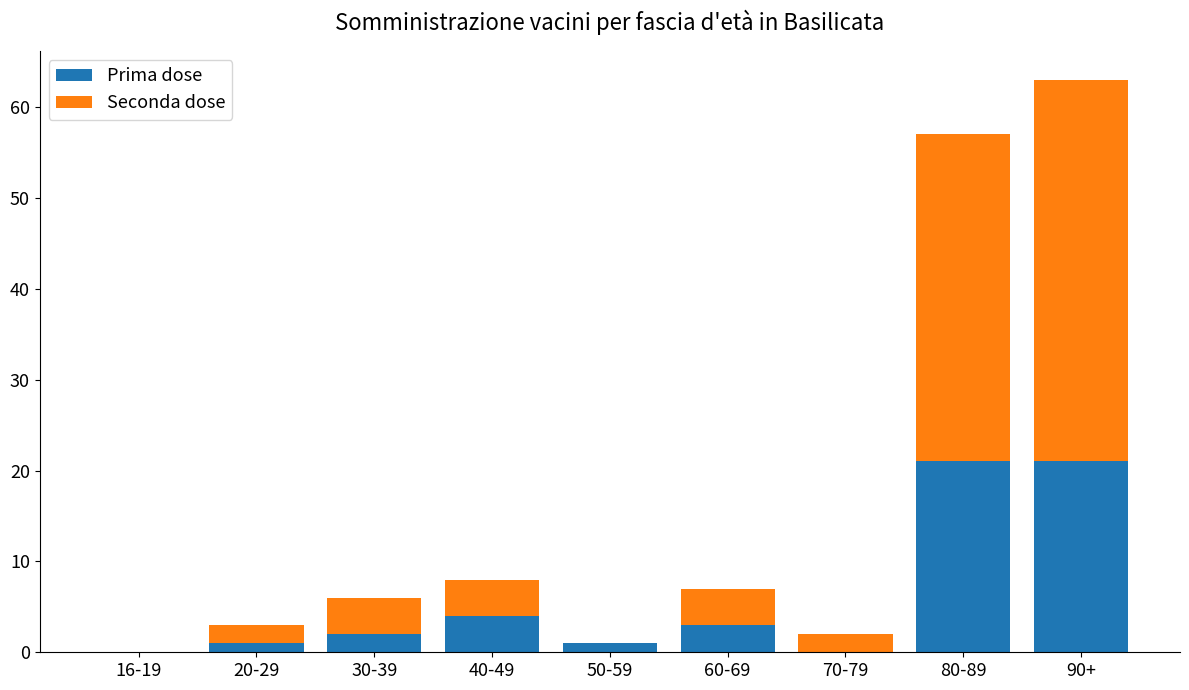

Is it true that Prima dose equals 6 at 90+?

False